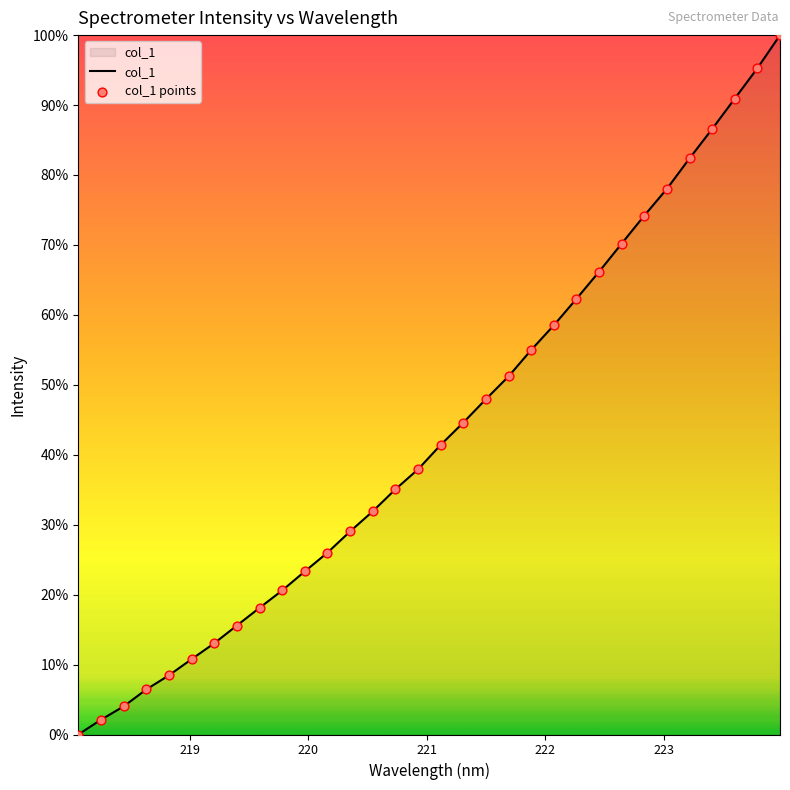

Does the chart have visible grid lines?

No